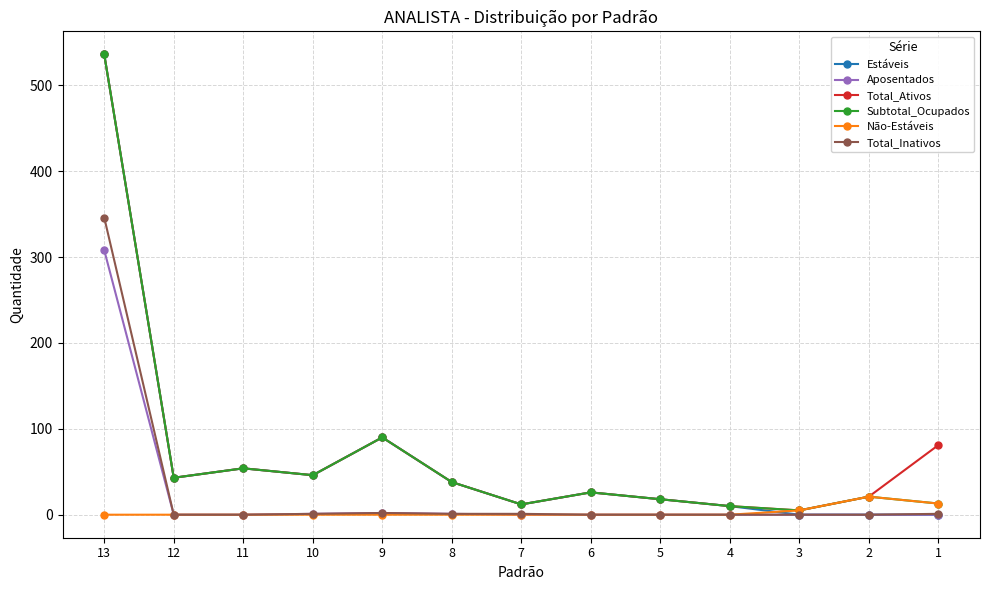

The value of Total_Ativos at 1 is 81. True or false?

True